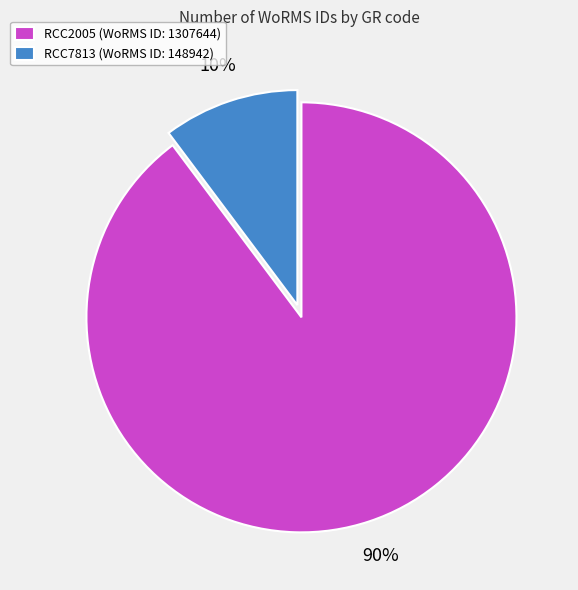

Between RCC2005 (WoRMS ID: 1307644) and RCC7813 (WoRMS ID: 148942), which is larger?

RCC2005 (WoRMS ID: 1307644)